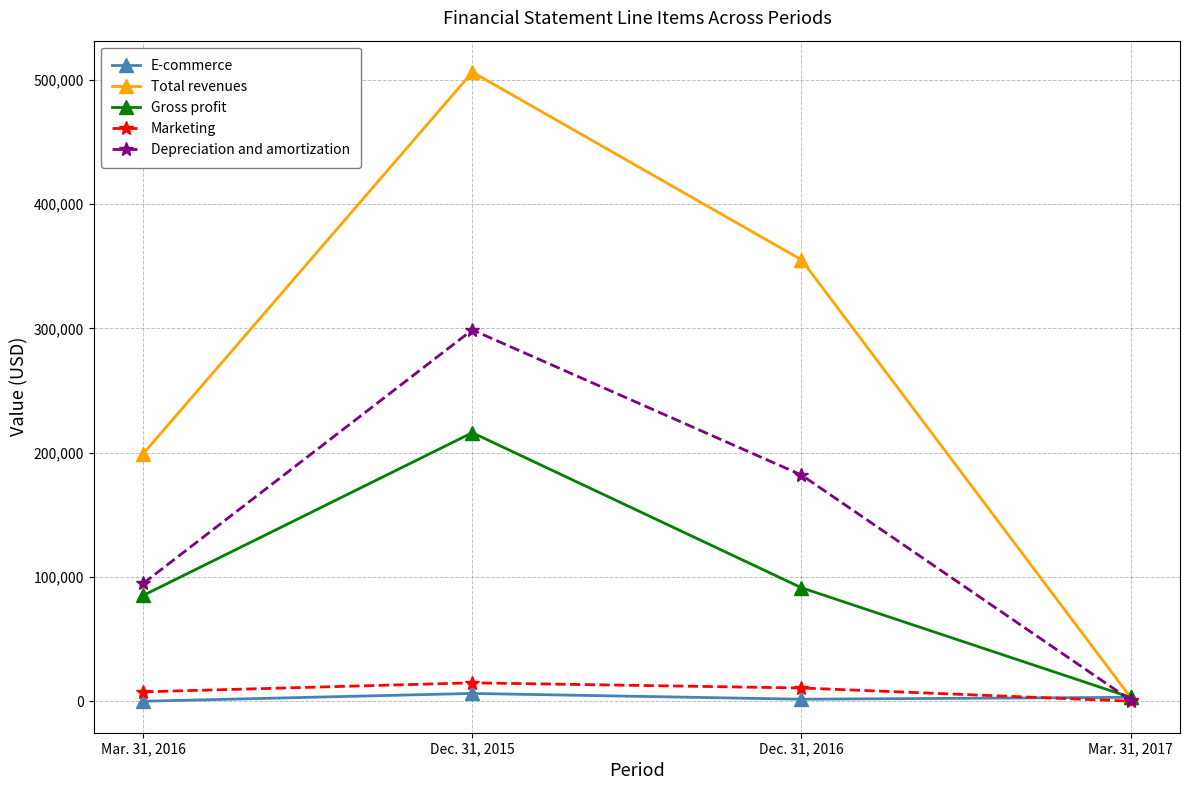

What is the difference between the Total revenues values at Mar. 31, 2016 and Dec. 31, 2016?

156069